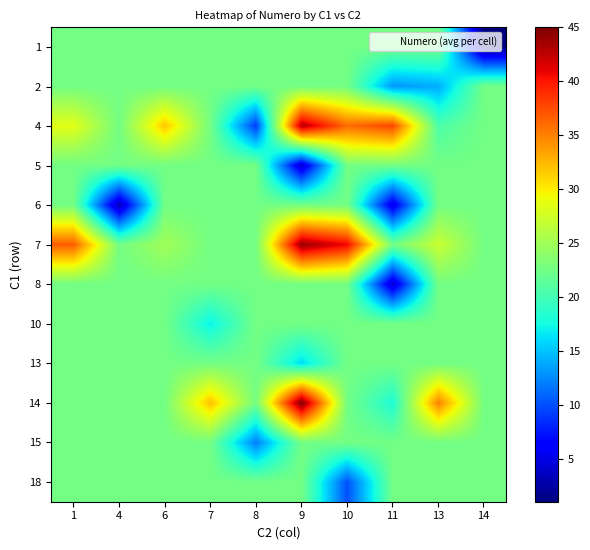

What is the difference between the highest and lowest values at 14?

21.6